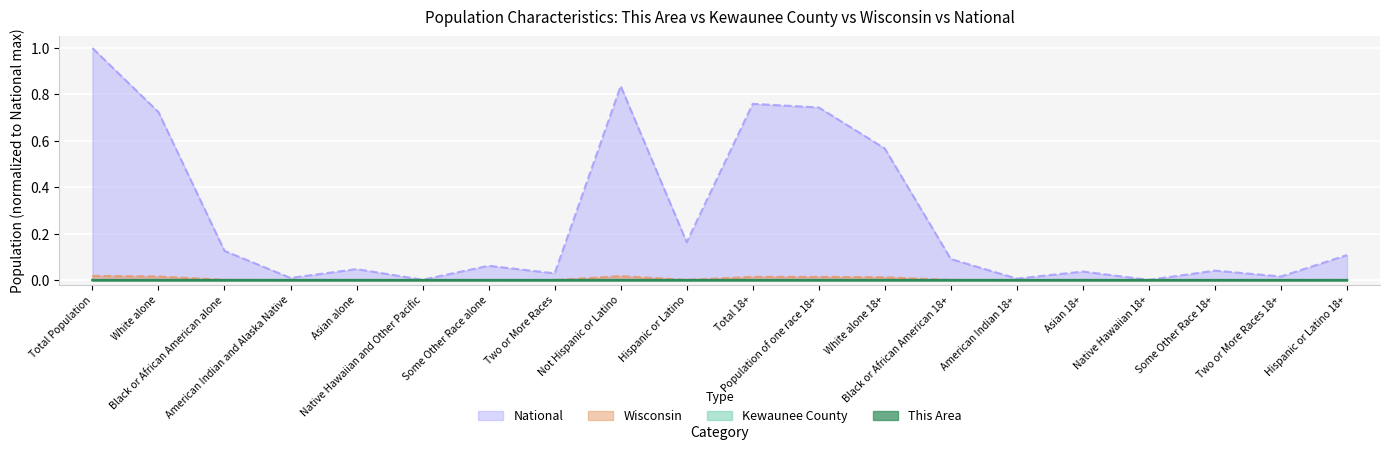

What is the average value of the National series?

0.3